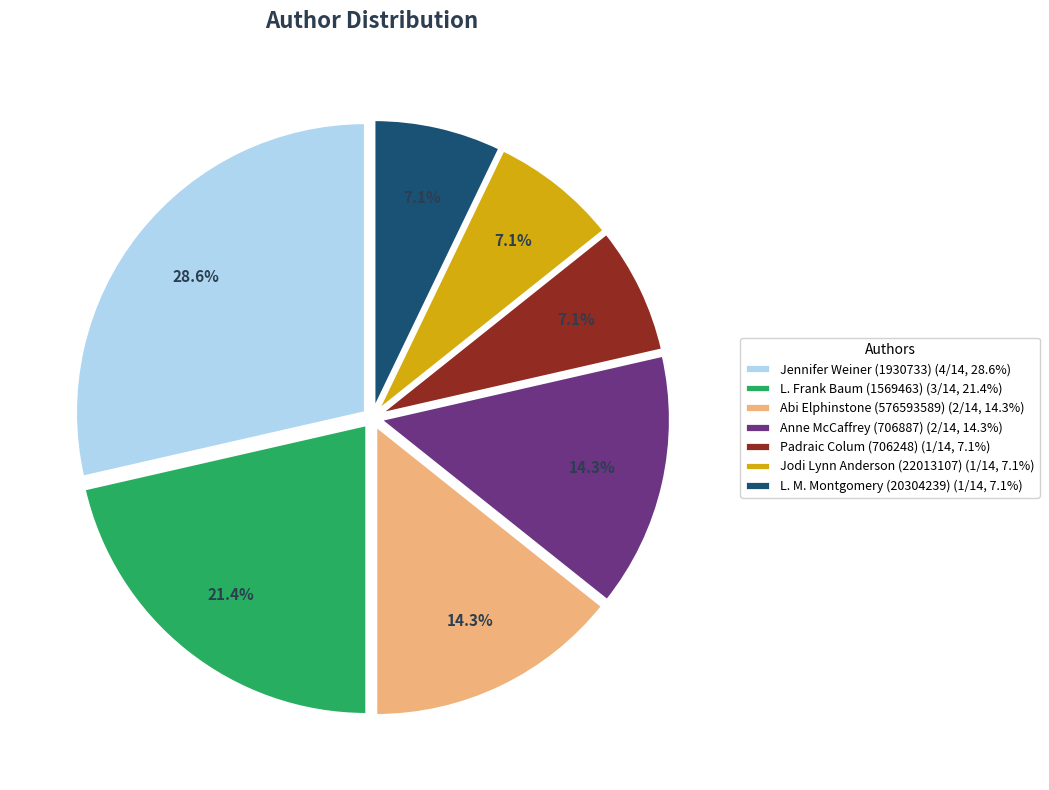

To the nearest percent, what is the combined percentage of Anne McCaffrey (706887) and L. M. Montgomery (20304239)?

21%